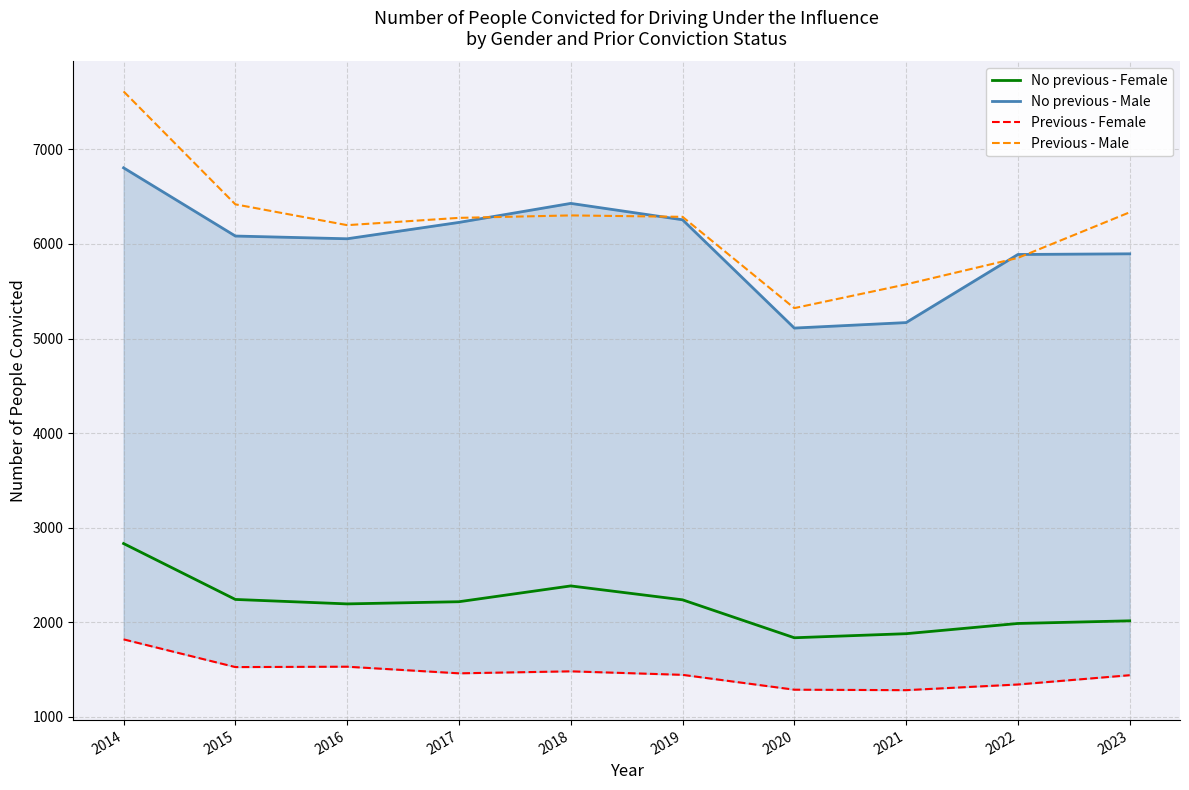

The Previous - Female series shows 1531 at 2016. True or false?

True